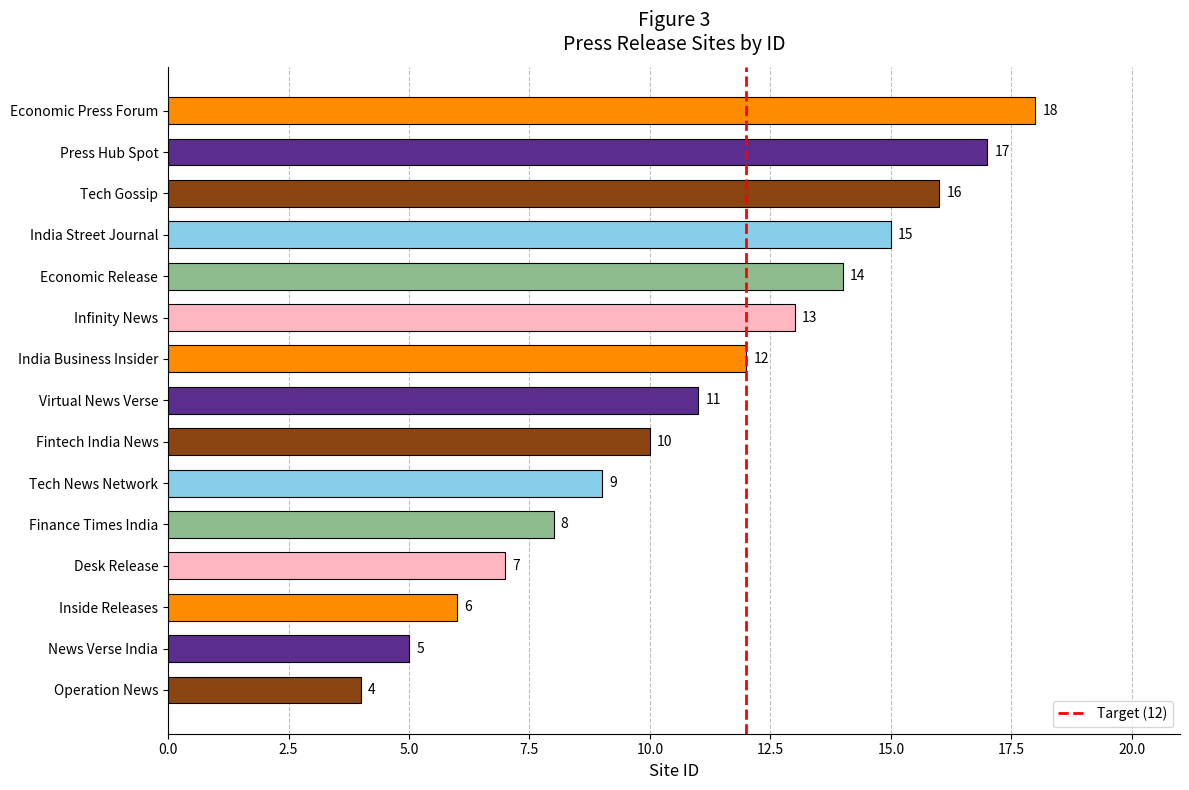

Are the bars grouped side by side (vs. stacked)?

No